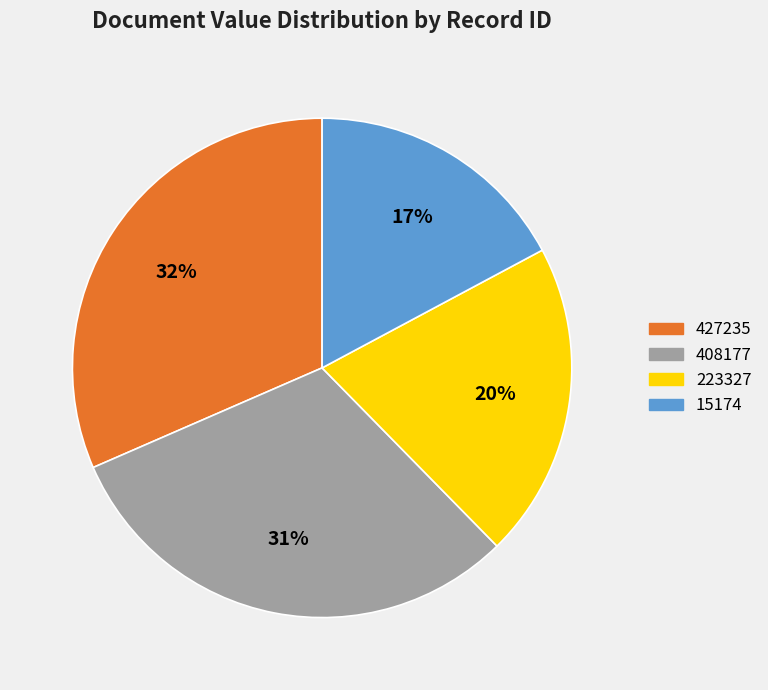

How many slices are in this pie chart?

4